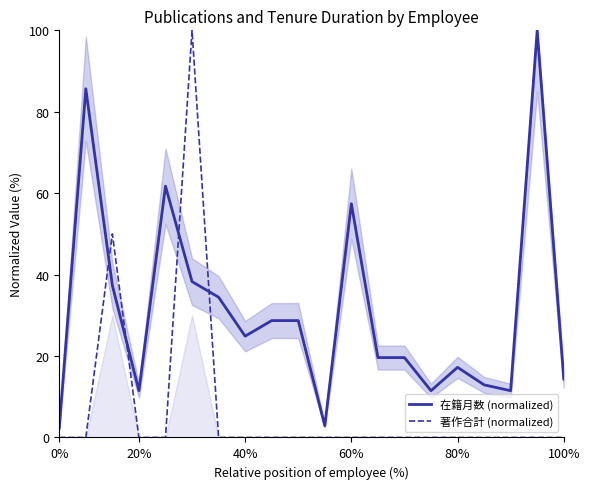

True or false: 在籍月数 (normalized) and 著作合計 (normalized) intersect in this chart.

True